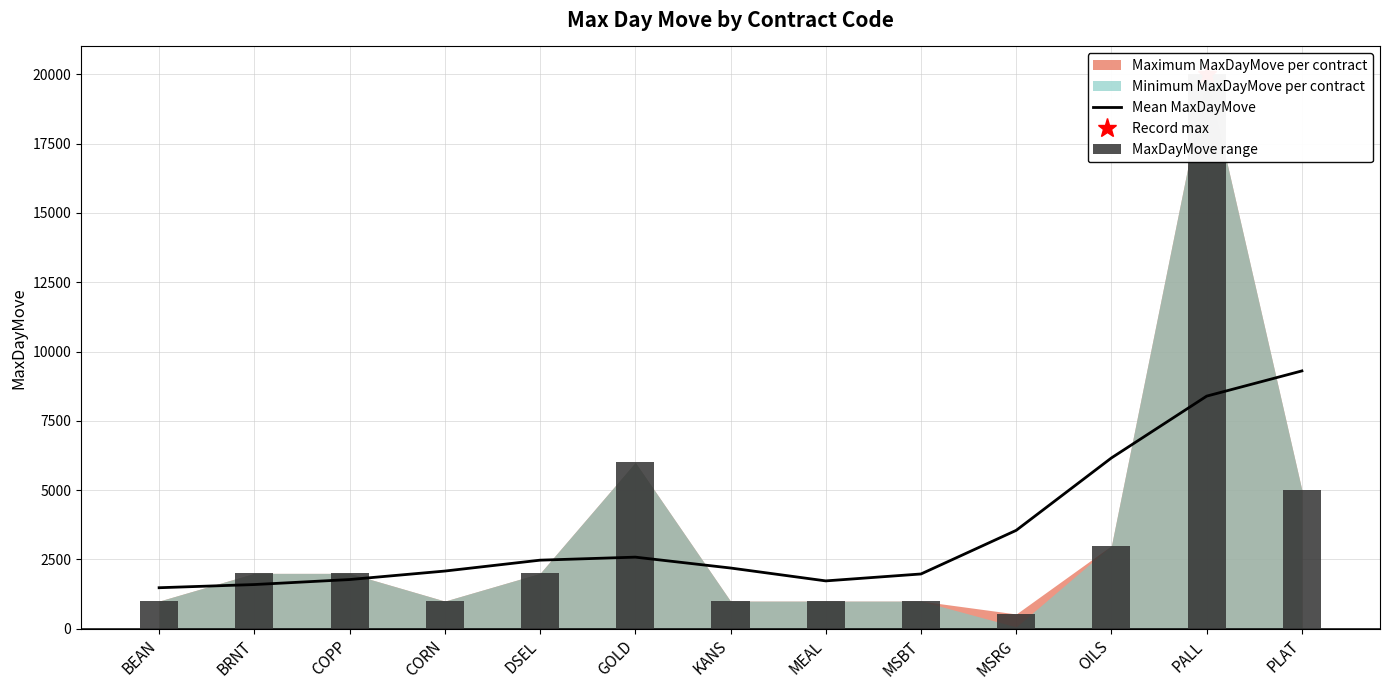

Where is MaxDayMove range nearest to the value 10267?

GOLD